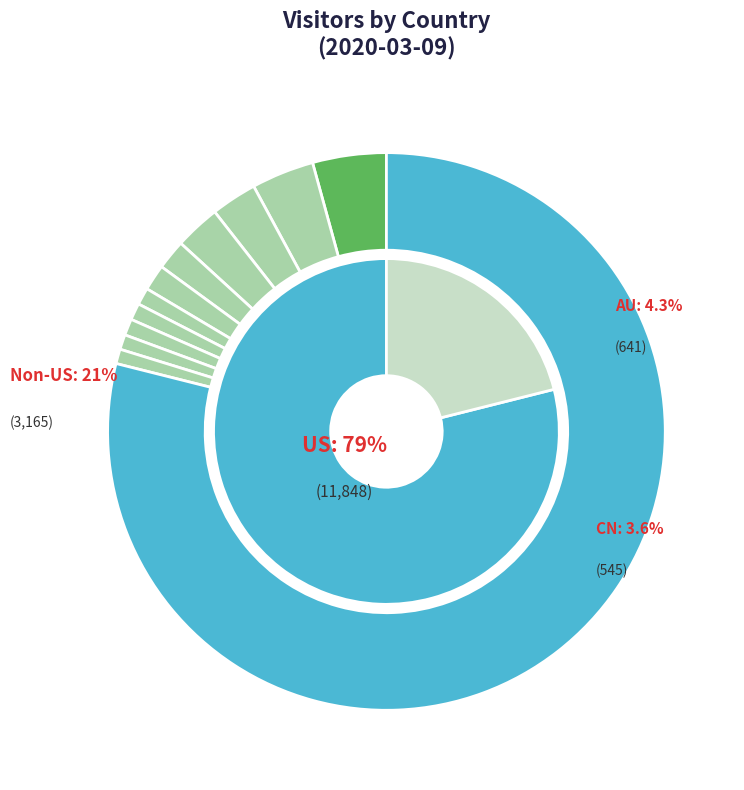

Which category accounts for the majority?

US